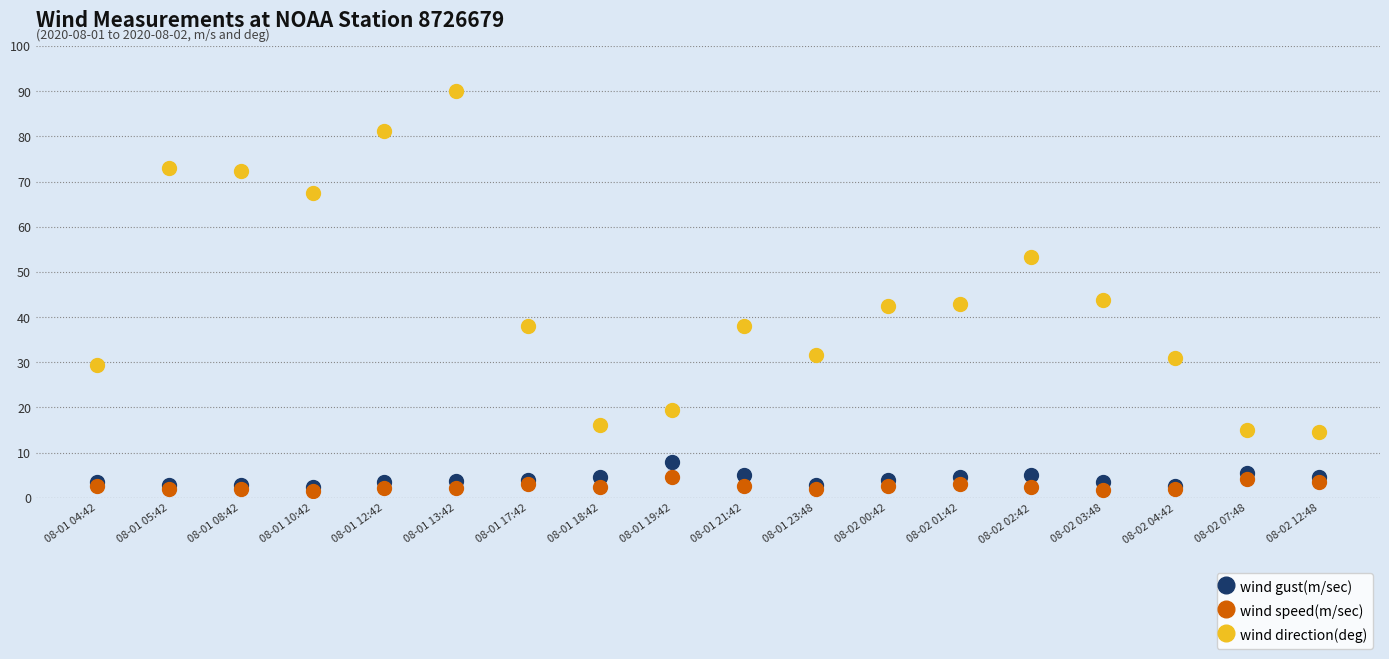

Which series has the largest range (max minus min)?

wind direction(deg)